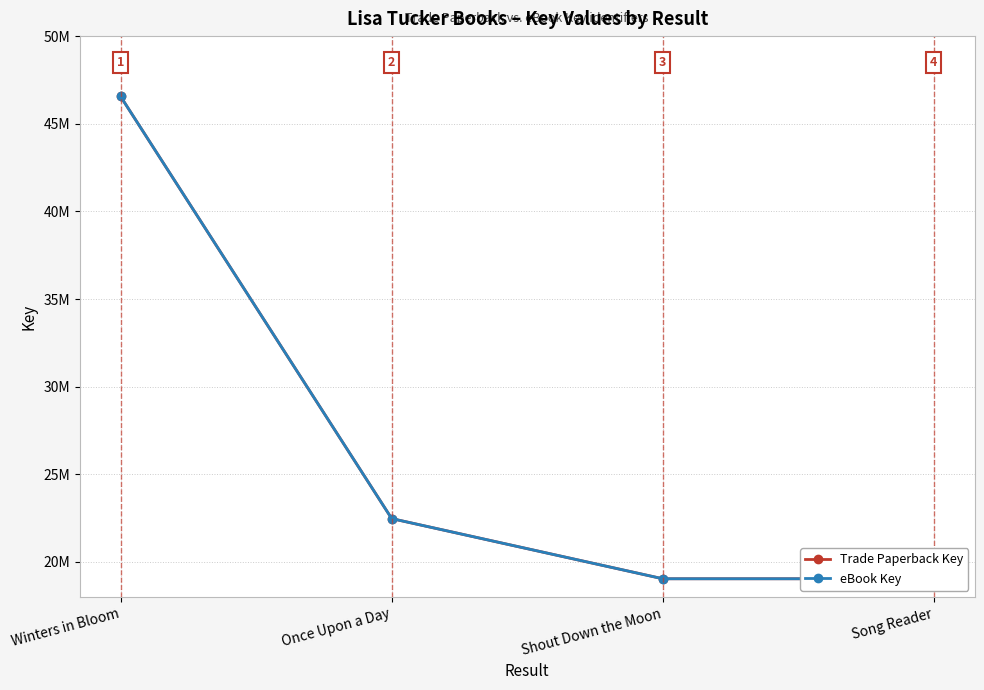

What are all the series names shown in the legend?

Trade Paperback Key, eBook Key